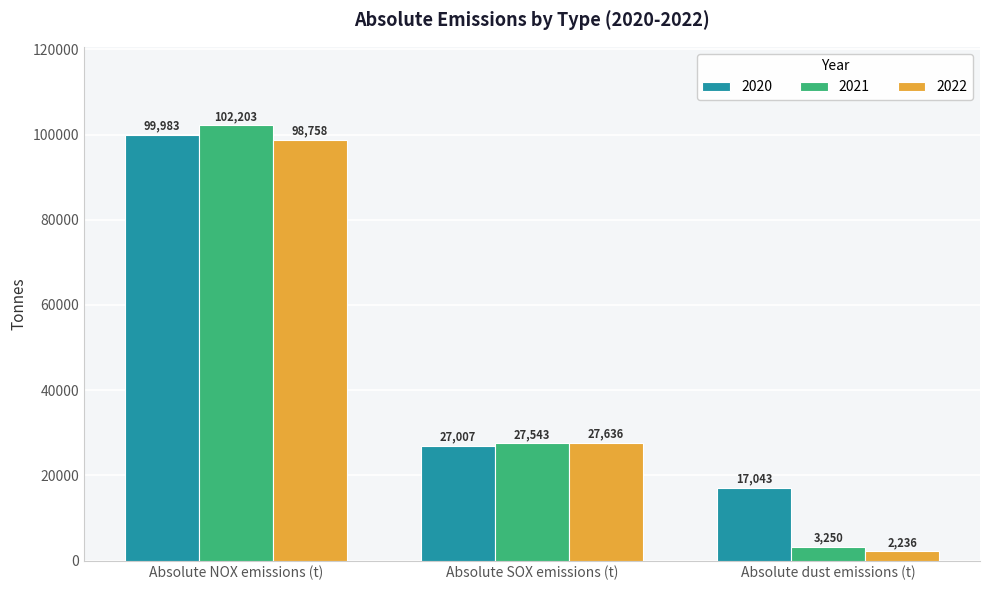

What is the label of the 1st bar from the left?

Absolute NOX emissions (t)